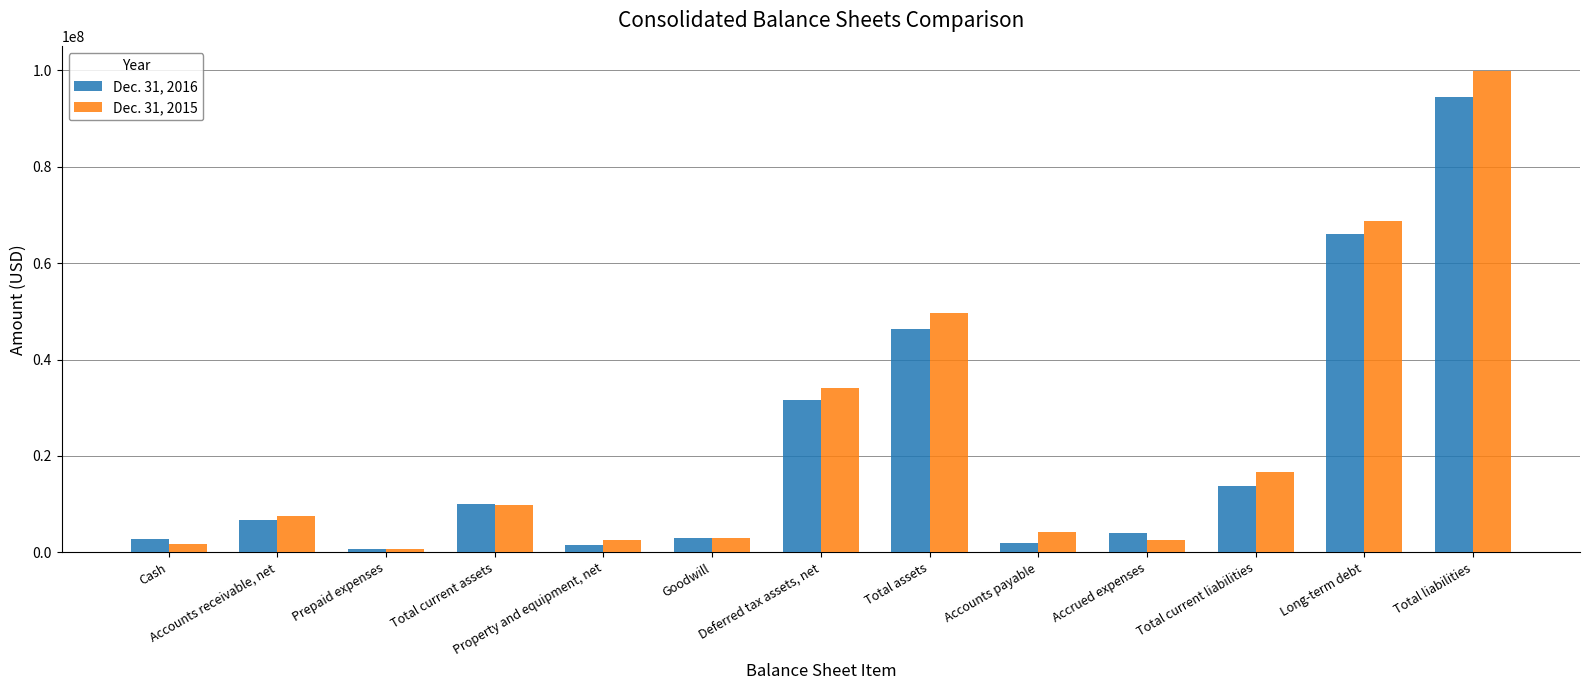

List the series in order of their peak value, lowest first.

Dec. 31, 2016, Dec. 31, 2015